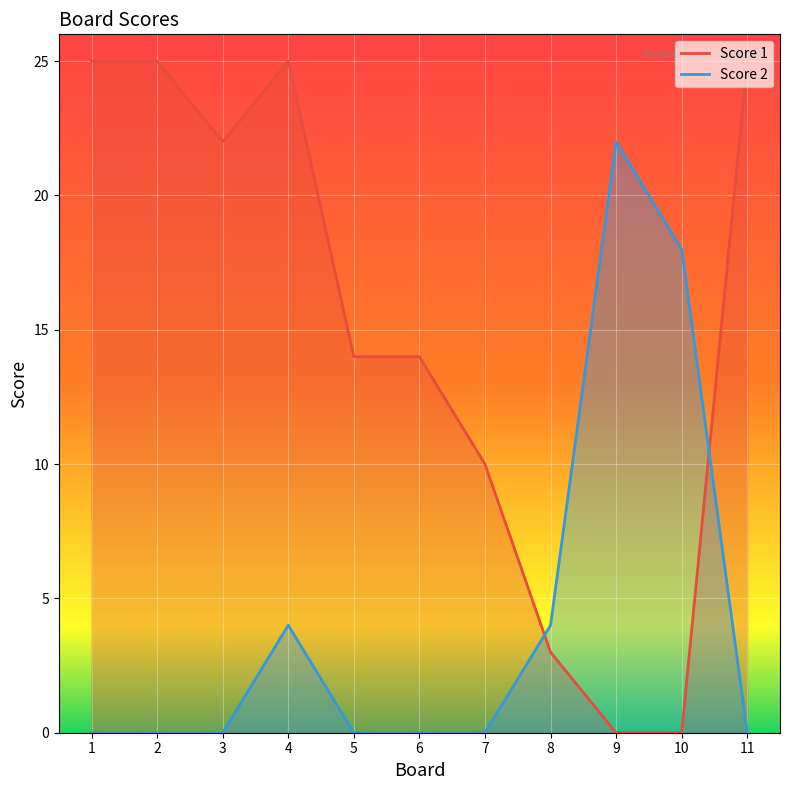

Which series has the largest total across all categories?

Score 1